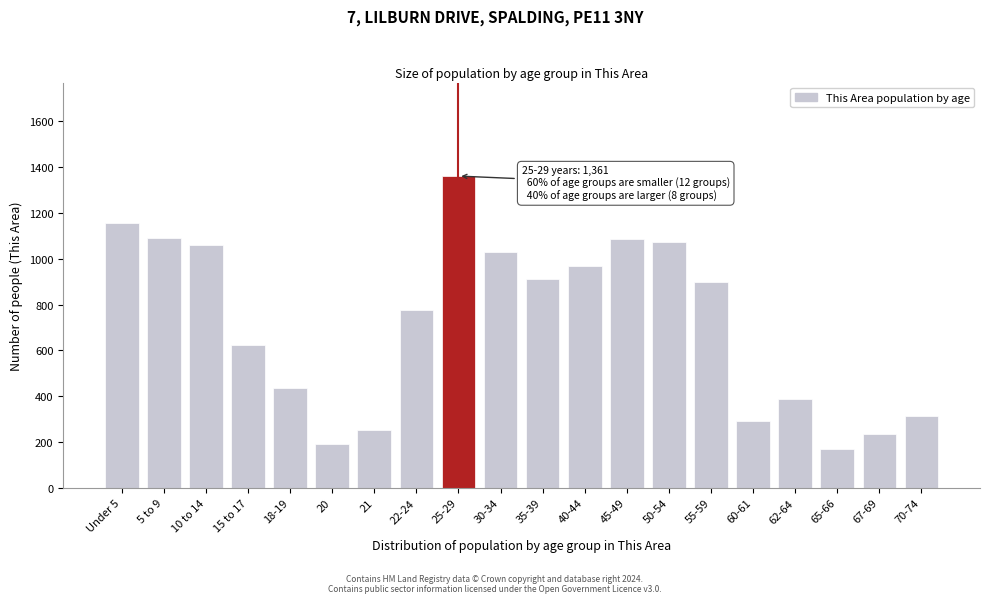

At which category does the chart reach its peak across all series?

25-29